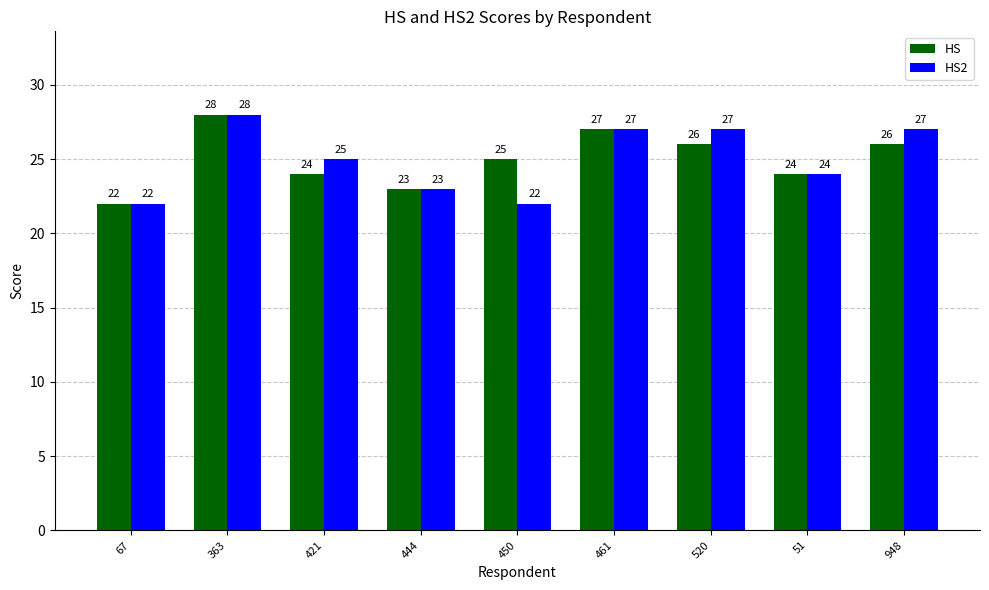

What is the smallest value displayed?

22